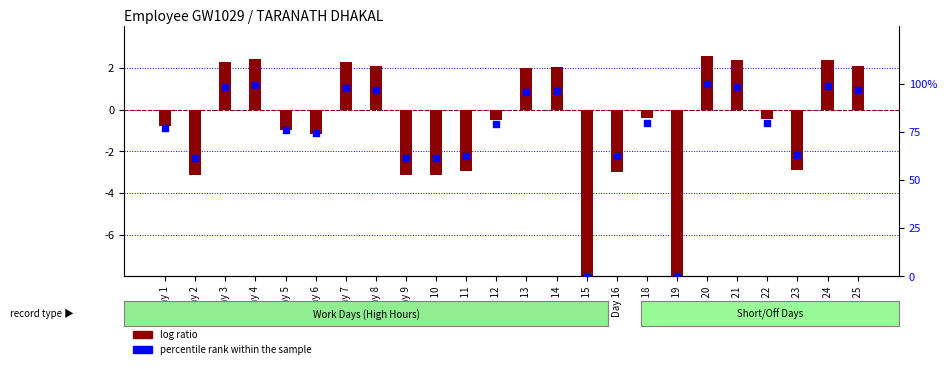

Which series reaches the maximum Y coordinate?

percentile rank within the sample